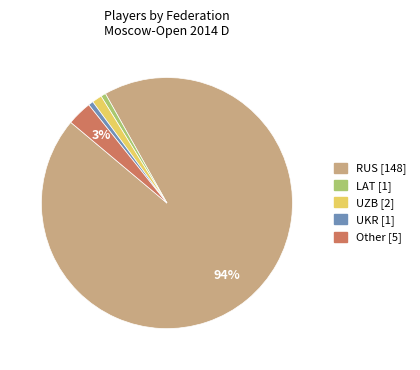

True or false: Other accounts for 3% of the total.

True